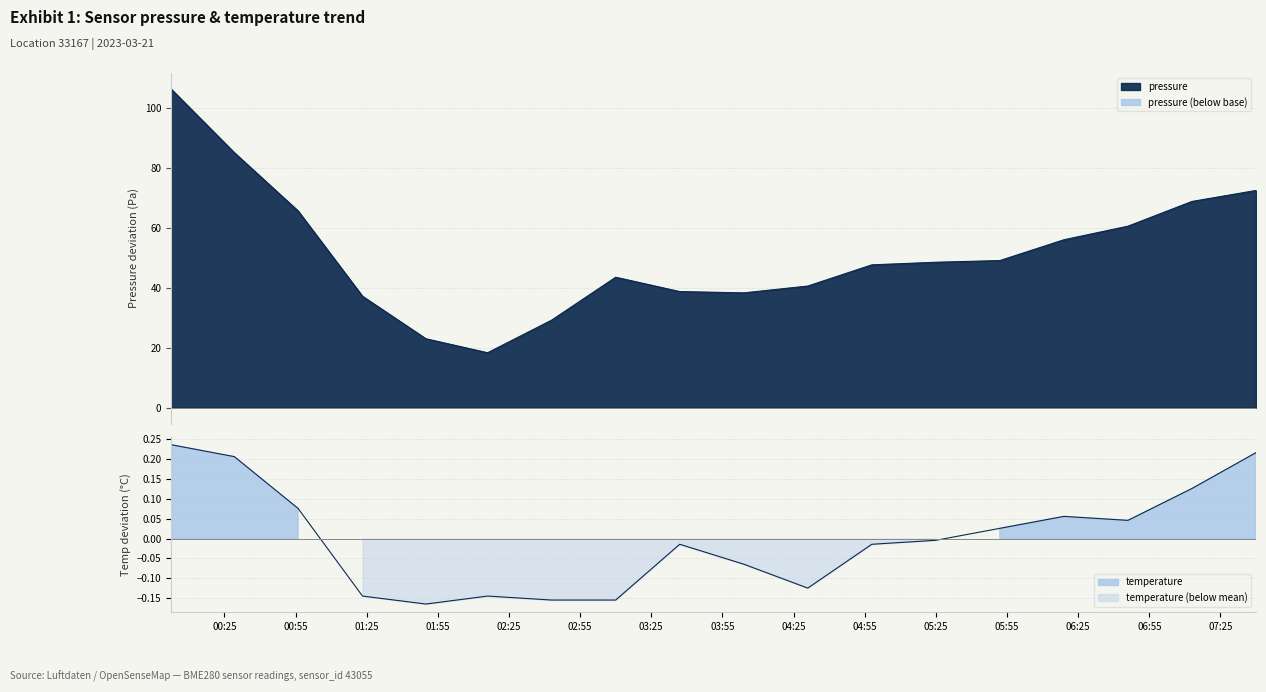

How many values in temperature are below zero?

10